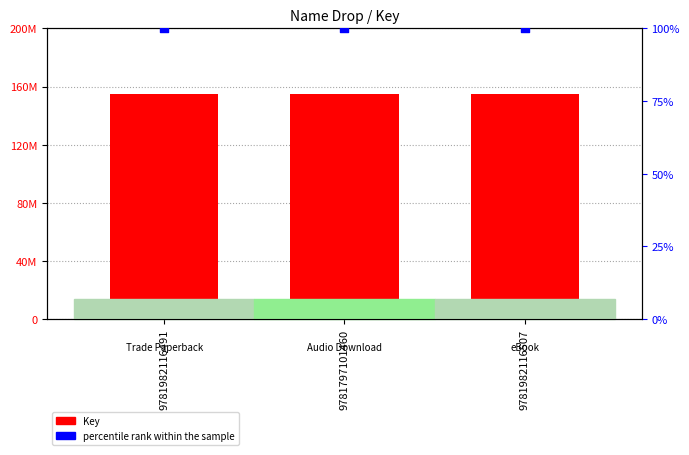

At how many categories does at least one series exceed 38270629?

3